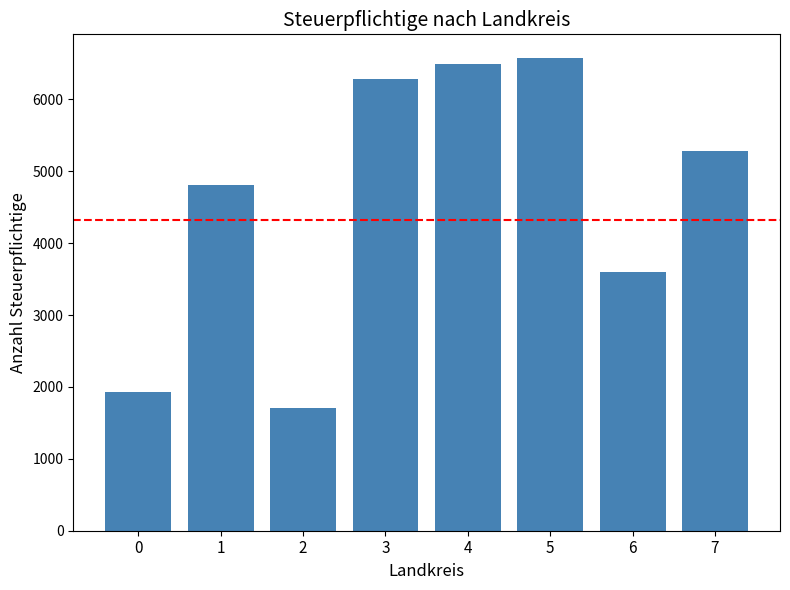

List the labels in order of value, smallest first.

2, 0, 6, 1, 7, 3, 4, 5